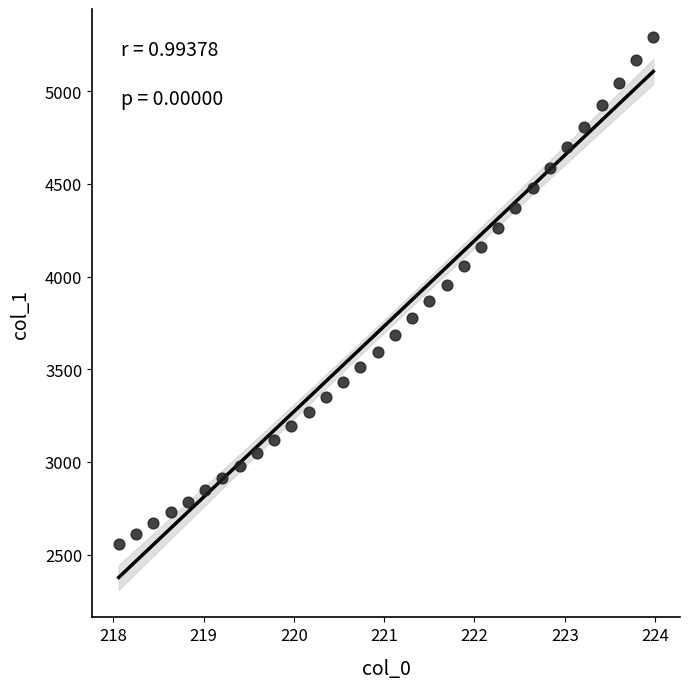

What is the range of X values (max minus min)?

5.9